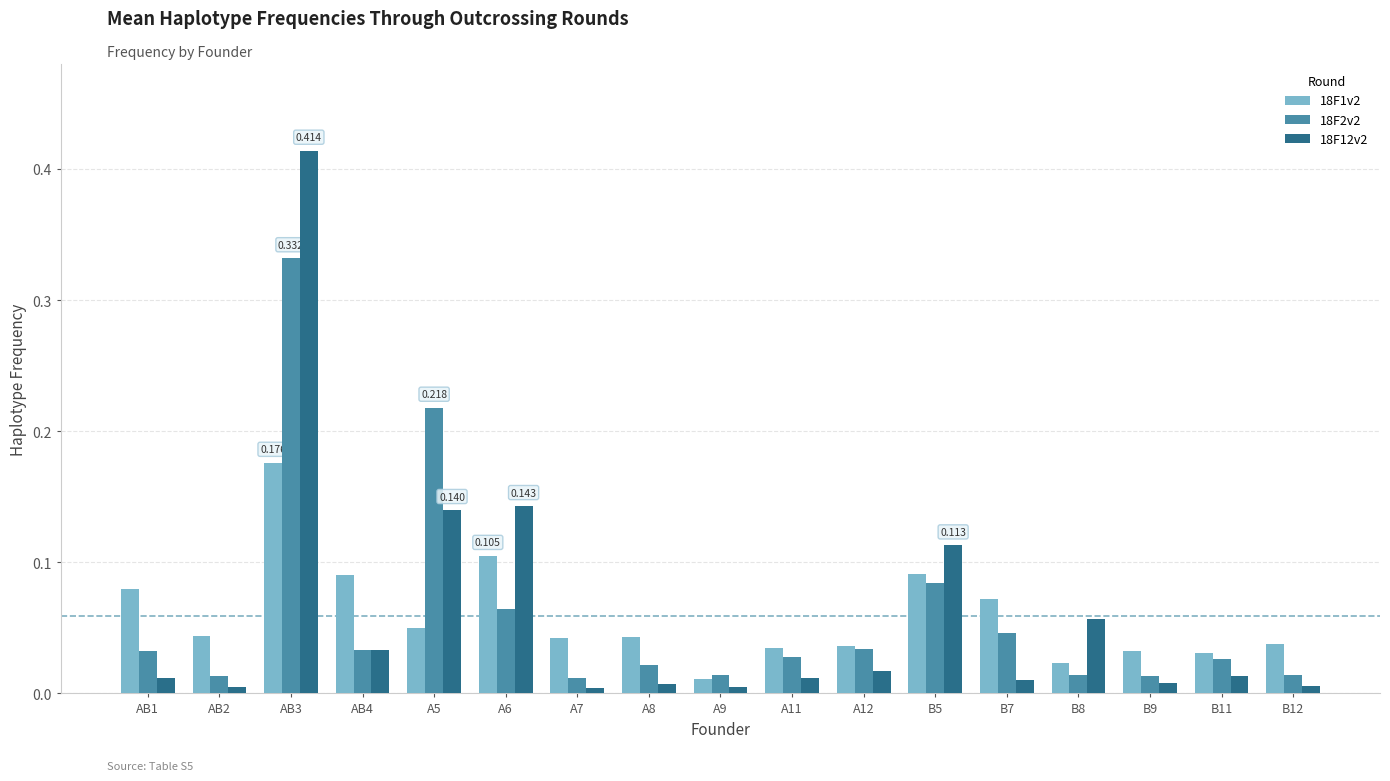

Is the value of 18F1v2 at B9 greater than the value of 18F2v2 at B12?

Yes